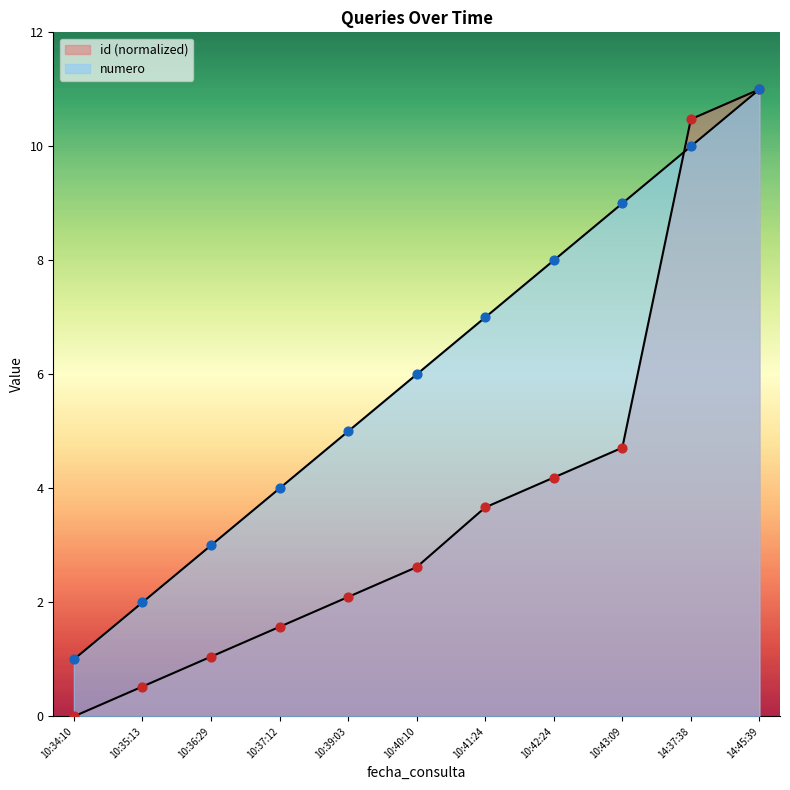

Which series contains the lowest Y value?

id